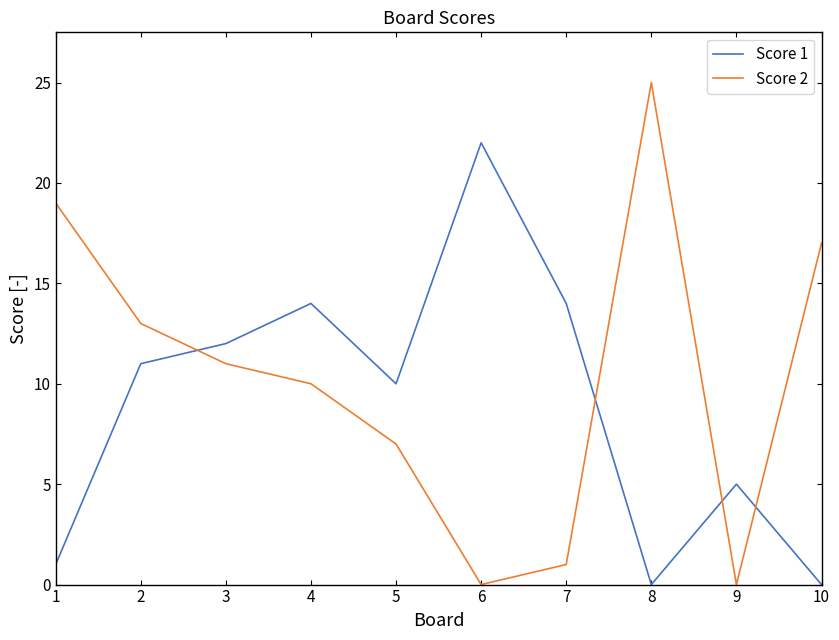

After their last crossing, which series has the higher values: Score 1 or Score 2?

Score 2